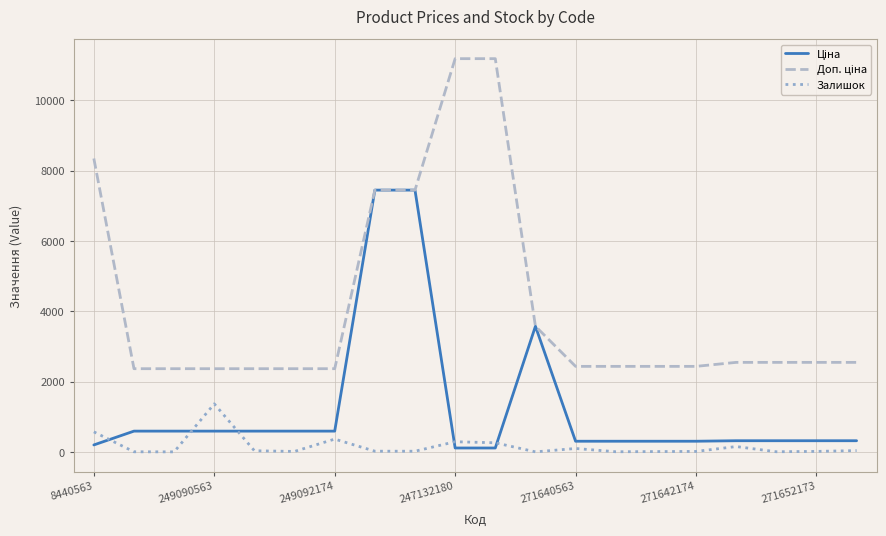

What is the highest value of the Залишок series?

1367.0